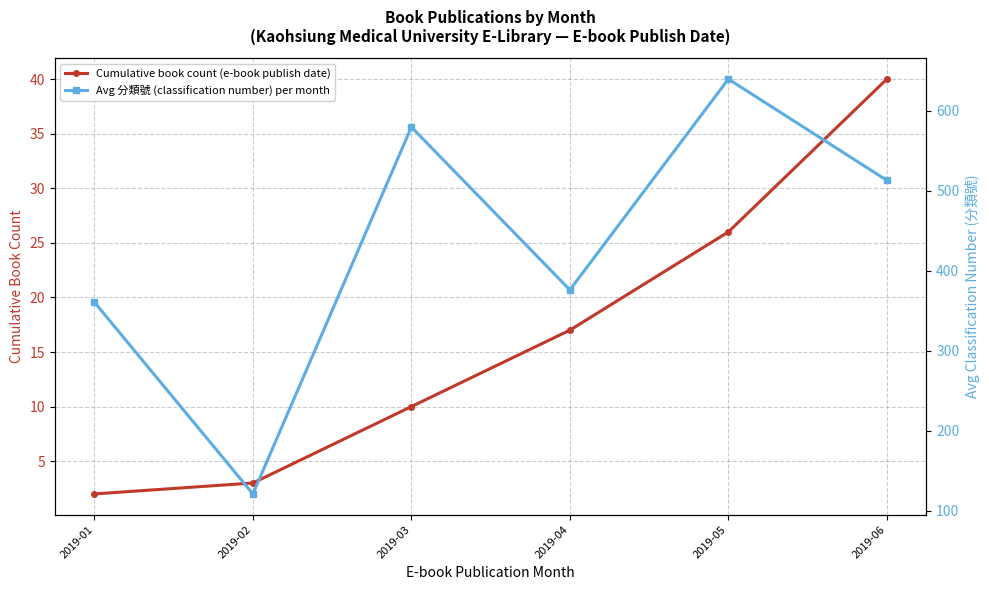

What is the value of the Cumulative book count (e-book publish date) point at the 1st from the left?

2